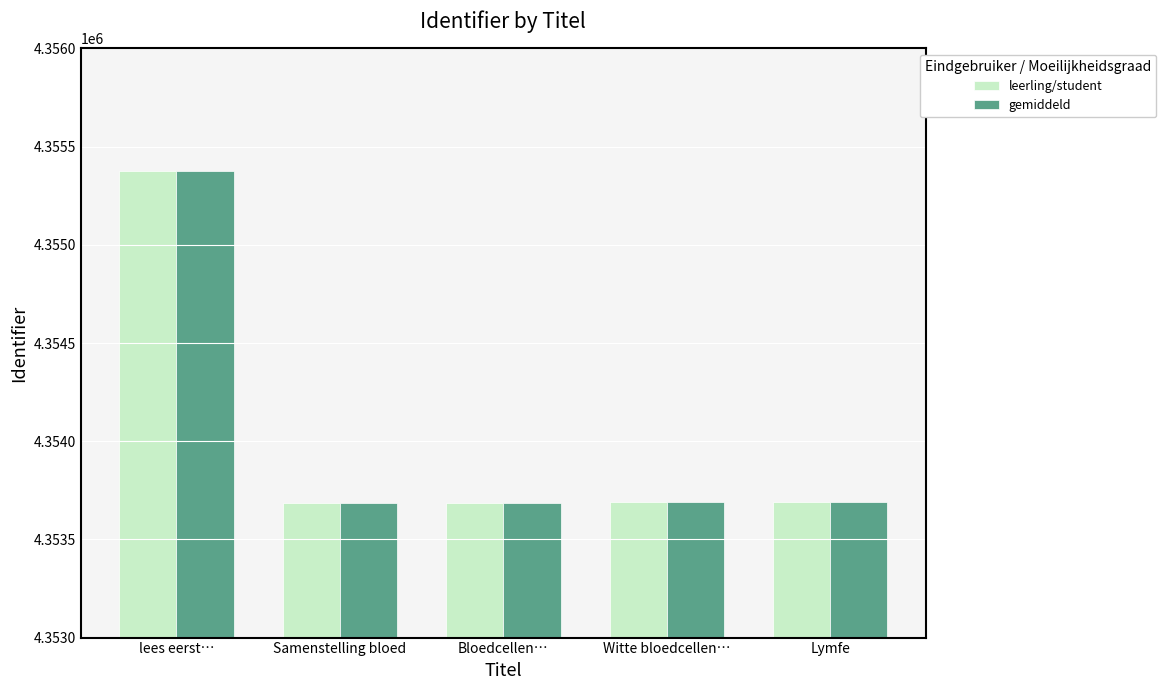

What position from the left is lees eerst…?

1